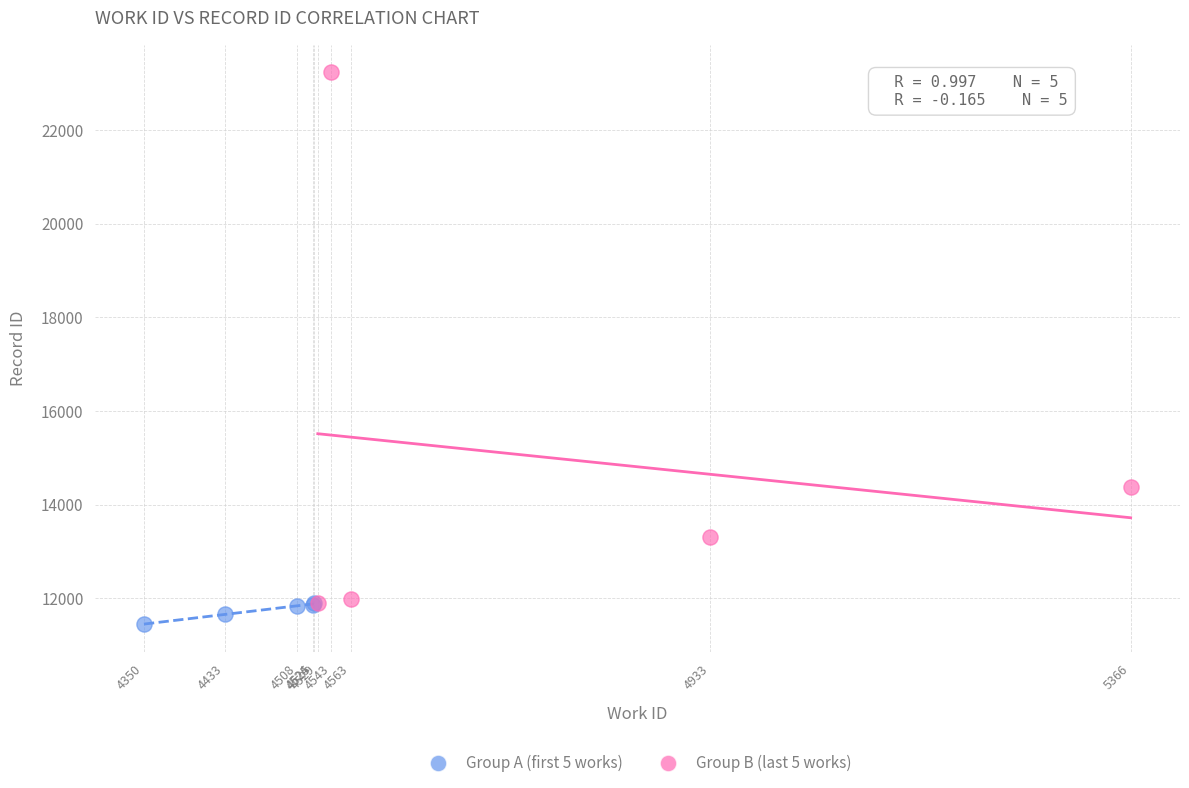

Which series has the widest spread of Y values?

Group B (last 5 works)